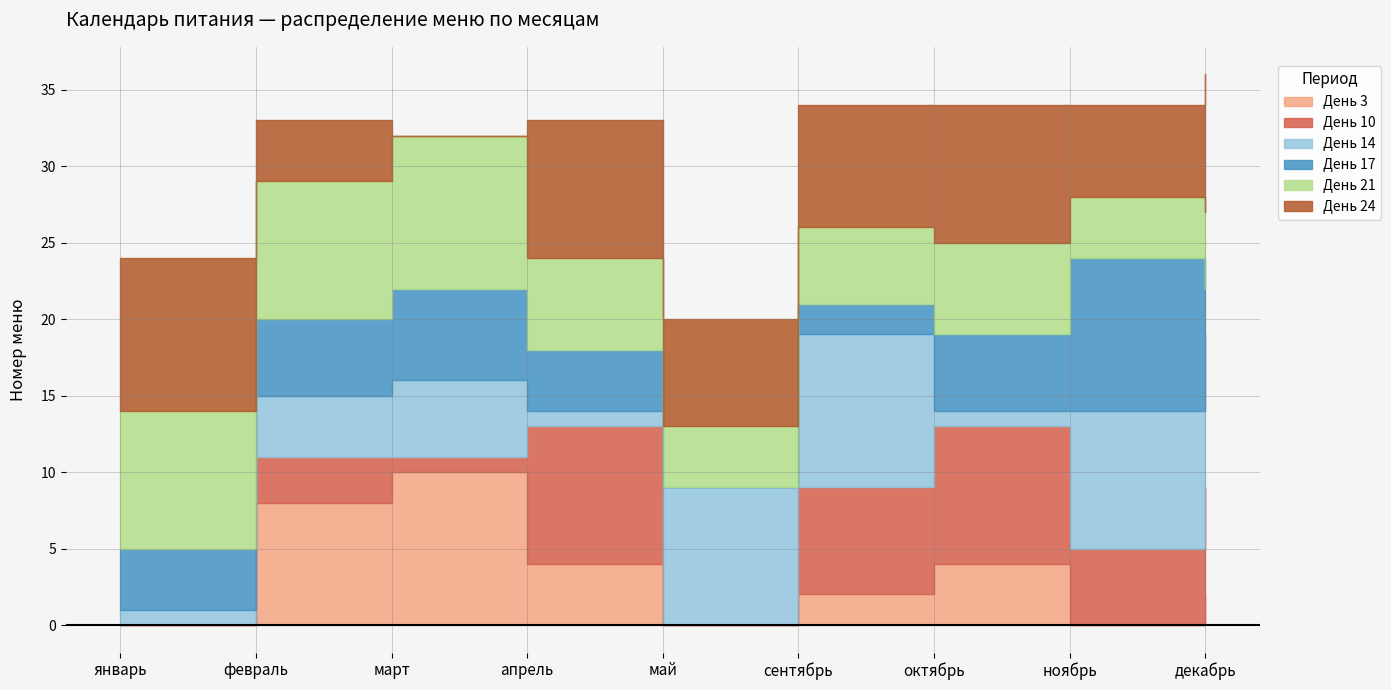

Where is the first local minimum for День 3?

май